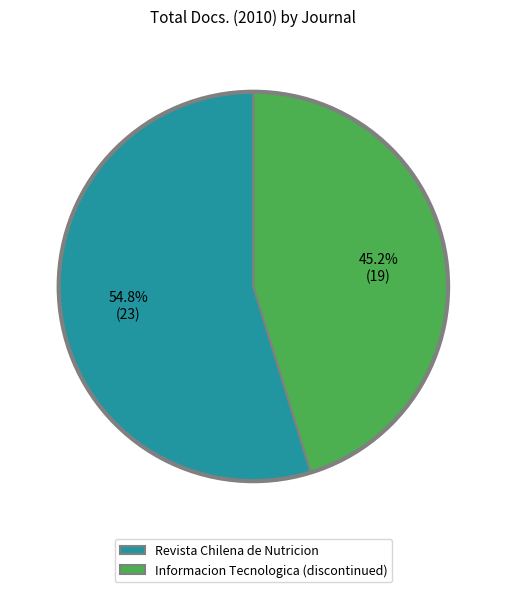

To the nearest percent, what percentage of the pie is Informacion Tecnologica (discontinued)?

45%